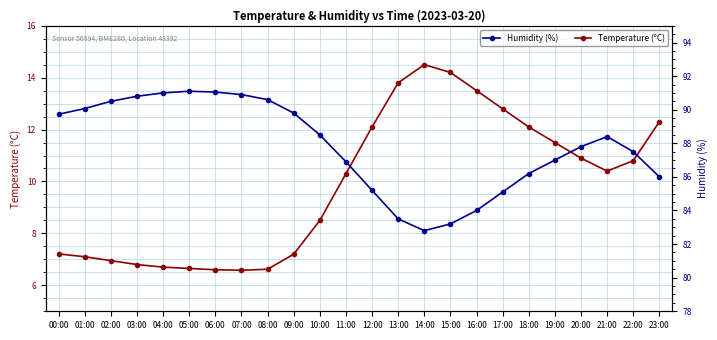

Which category has the highest value across all series?

05:00